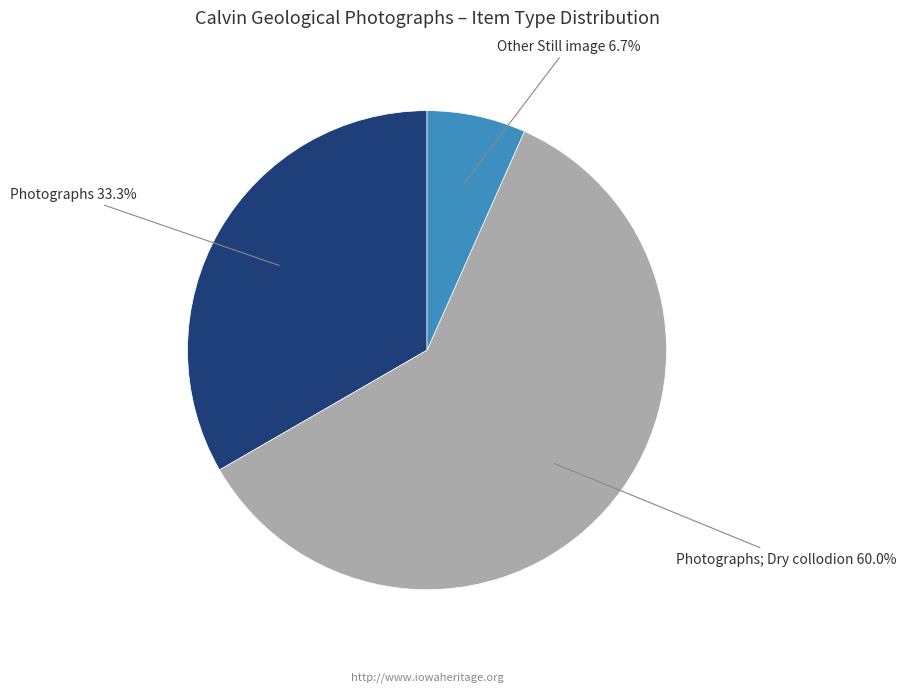

To the nearest percent, what is the average slice percentage?

33%